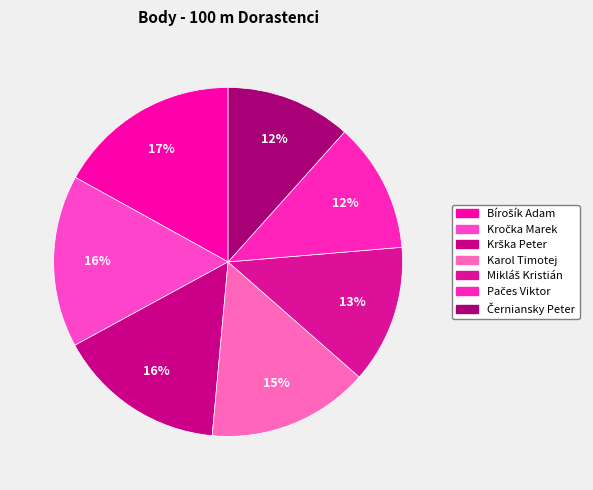

Is there a majority slice in this chart?

No